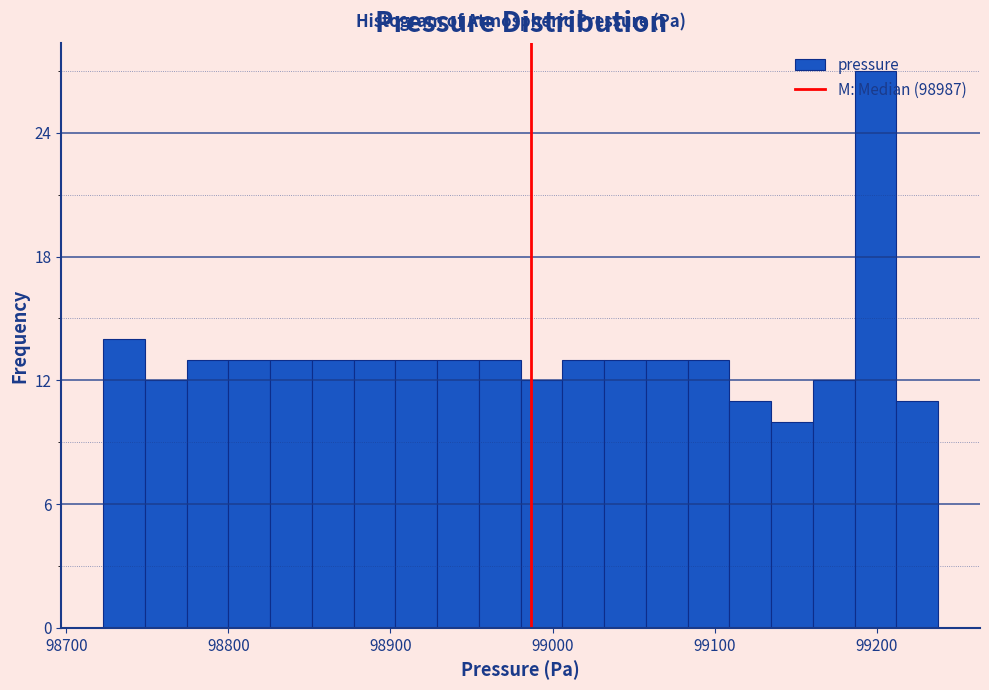

Read against the x-axis, roughly where is the centre of the tallest bar?

99200